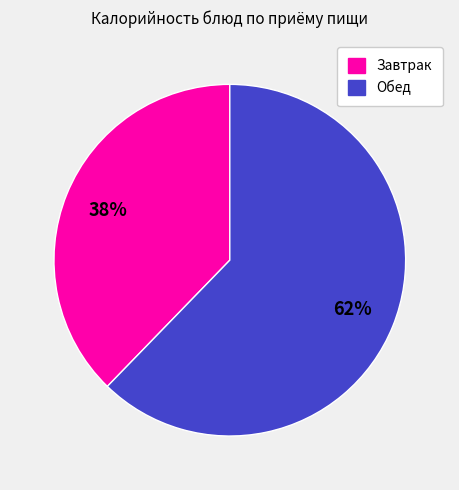

To the nearest percent, what is the average slice percentage?

50%